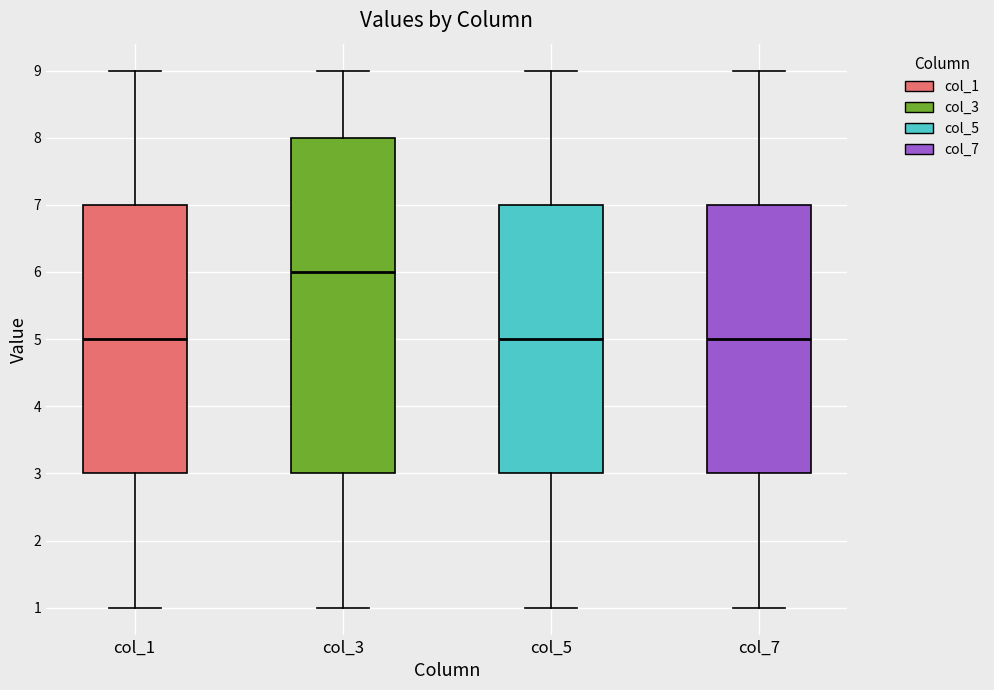

Which box is the tallest, from its lower edge to its upper edge?

col_3